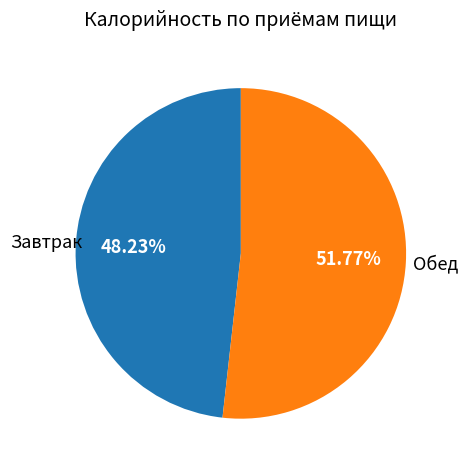

Is there a majority slice in this chart?

Yes